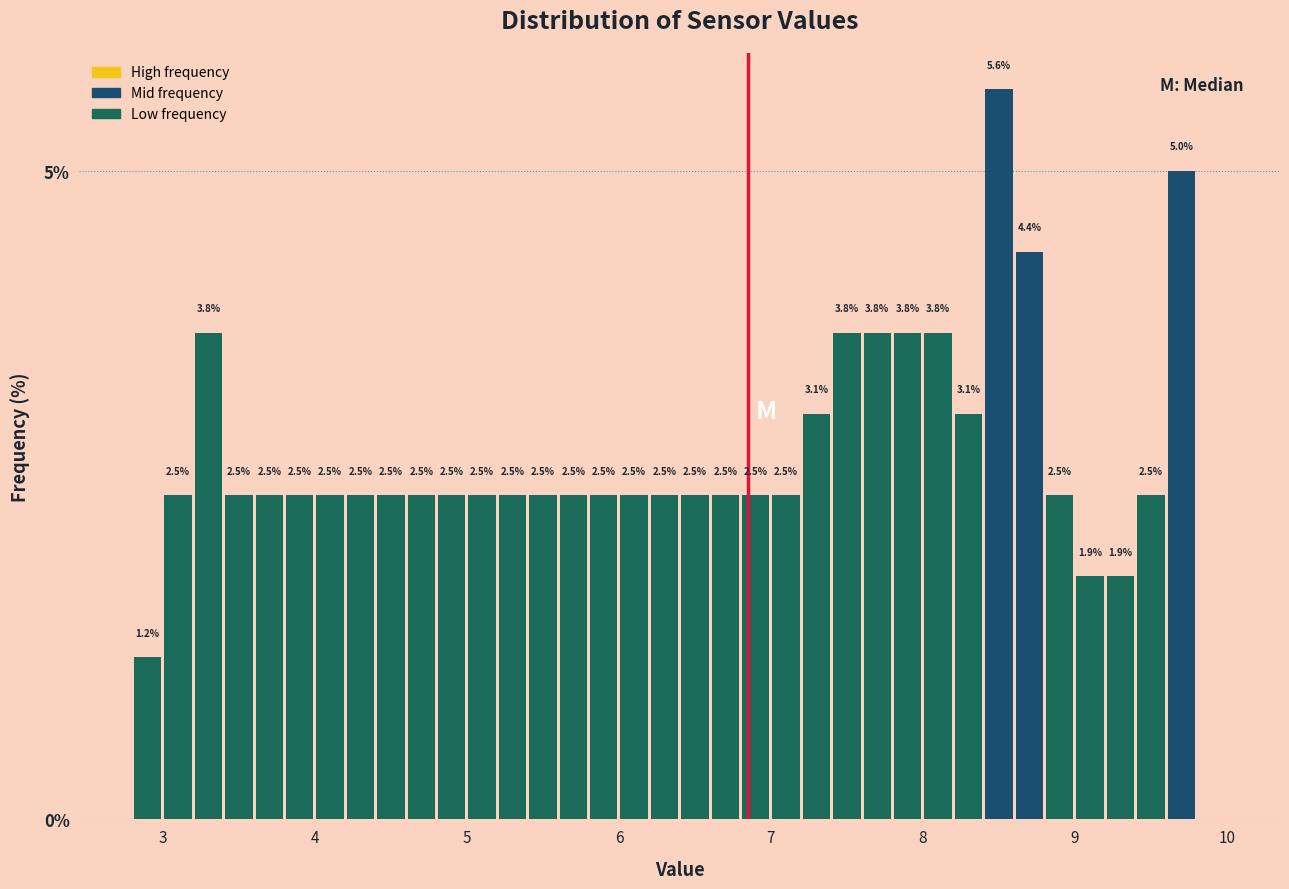

Read against the x-axis, roughly where is the centre of the tallest bar?

8.5